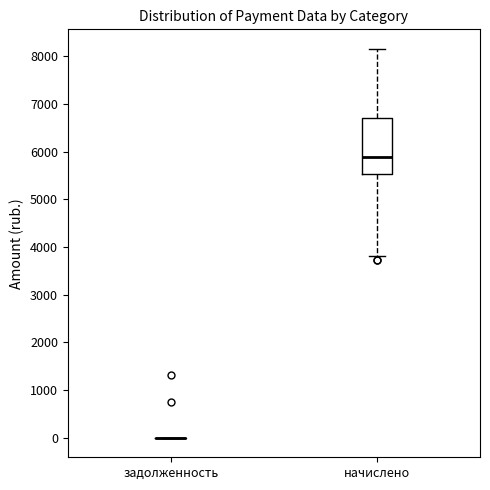

Which box is the tallest, from its lower edge to its upper edge?

начислено